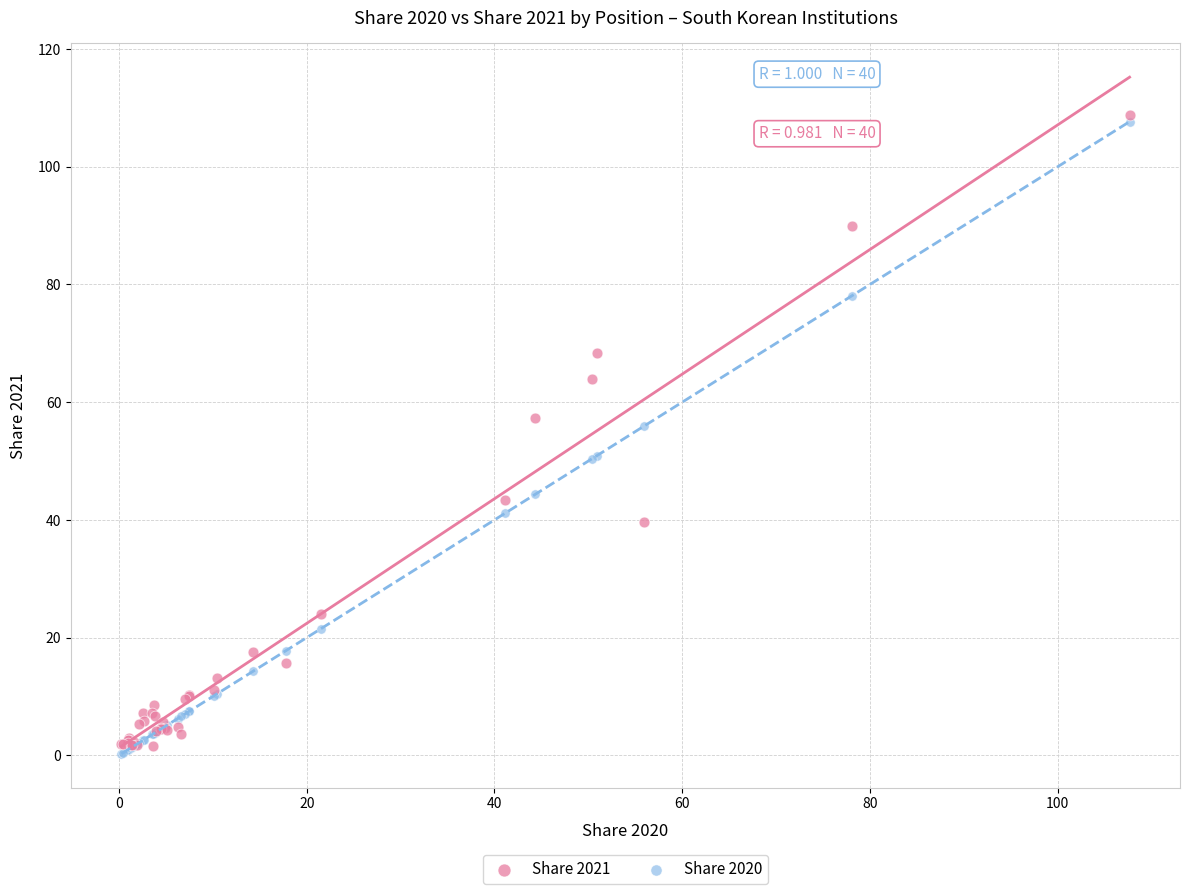

What are all the series names shown in the legend?

Share 2021, Share 2020